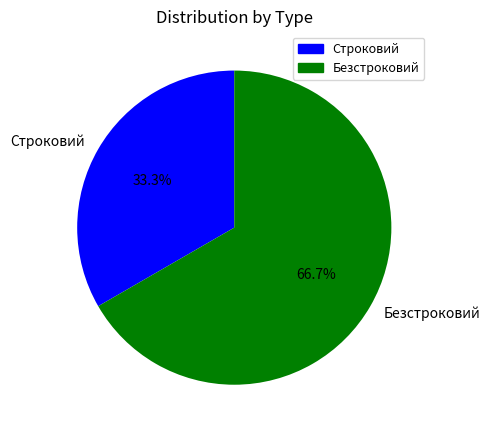

To the nearest percent, what is the average slice percentage?

50%